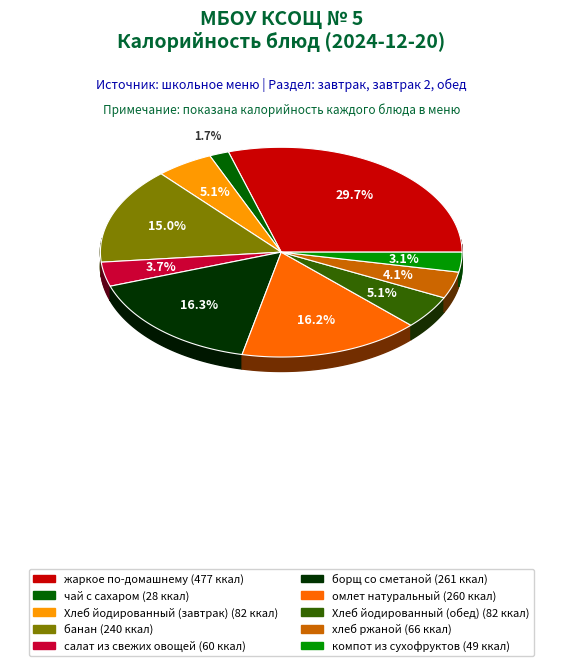

Does компот из сухофруктов account for over 50% of the chart?

No